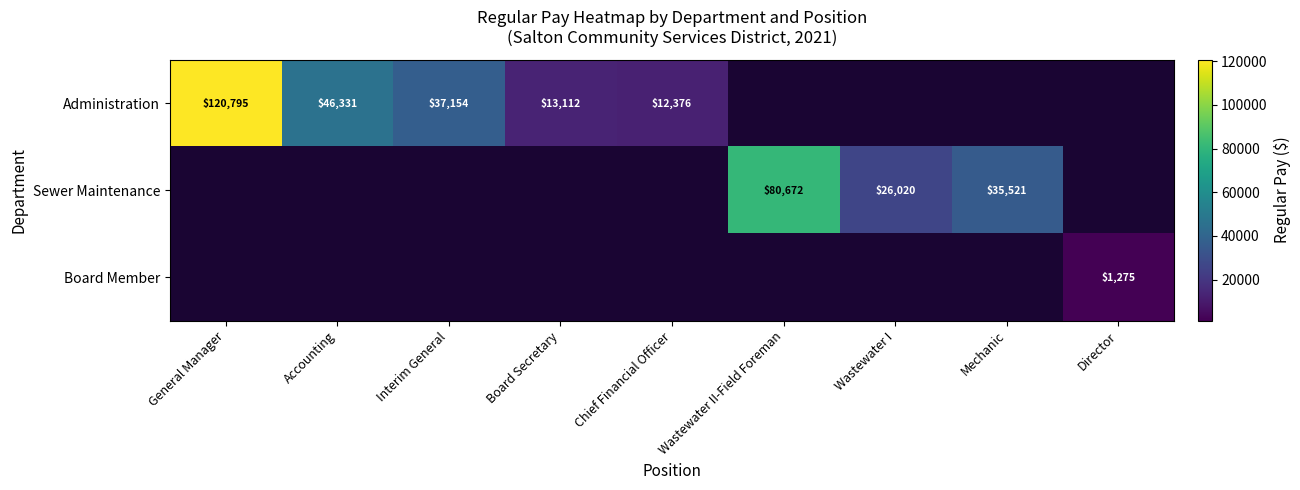

The value of Administration at General Manager is 210556. True or false?

False